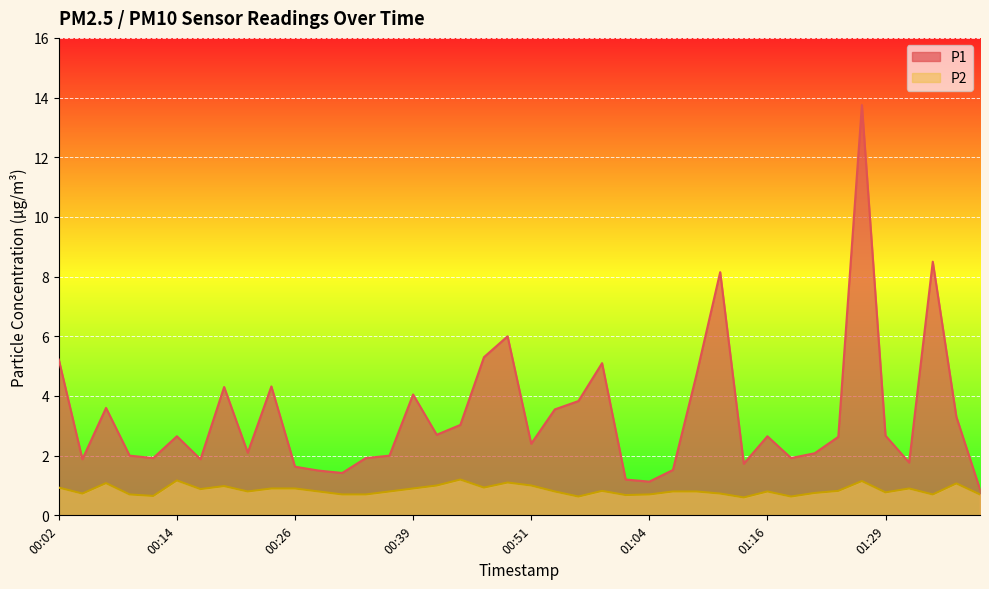

True or false: P2 has more than 1 interior local peaks.

True